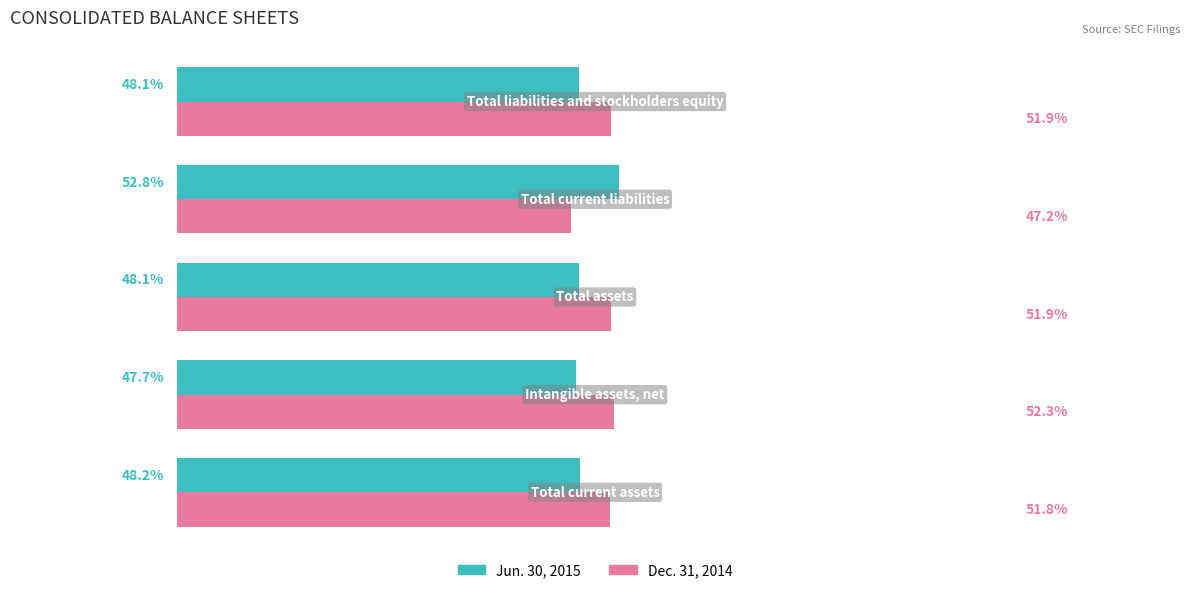

List the series in order of their peak value, highest first.

Jun. 30, 2015, Dec. 31, 2014